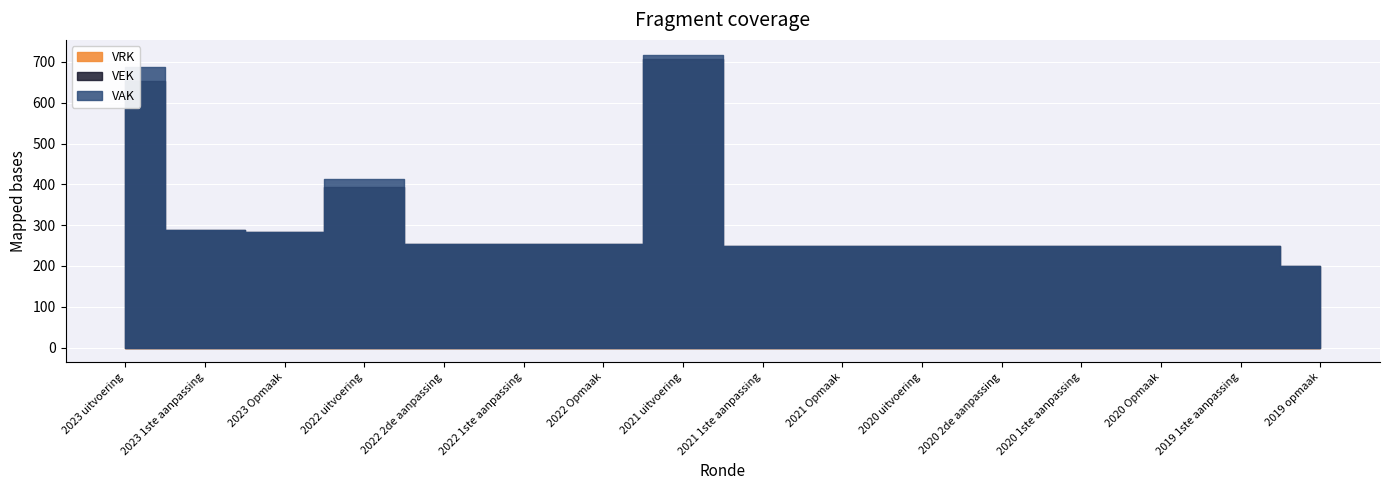

What is the label of the 16th point from the right?

2023 uitvoering